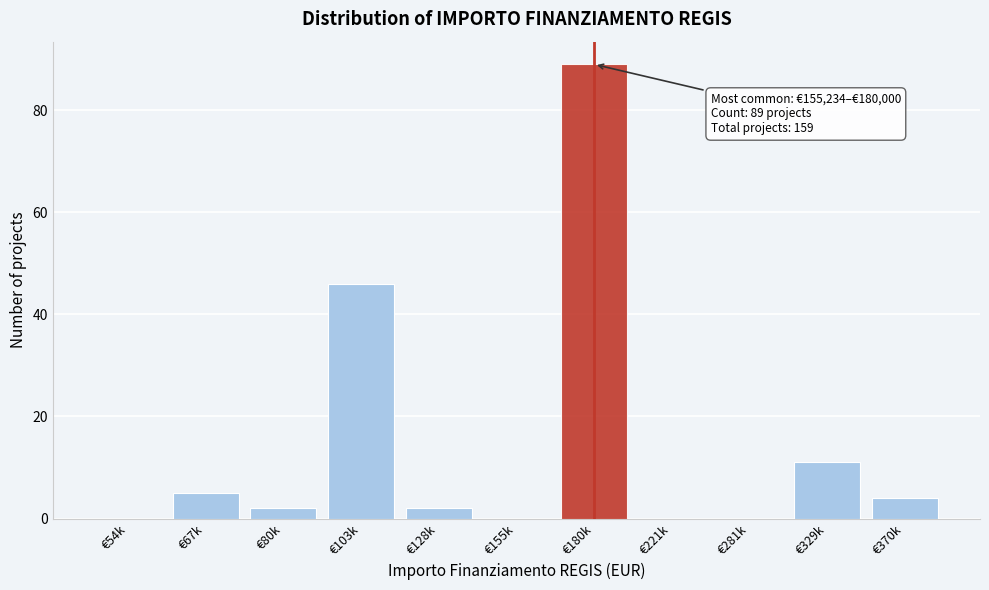

Reading right to left, what are all the values shown in this chart?

€370k=4	€329k=11	€281k=0	€221k=0	€180k=89	€155k=0	€128k=2	€103k=46	€80k=2	€67k=5	€54k=0